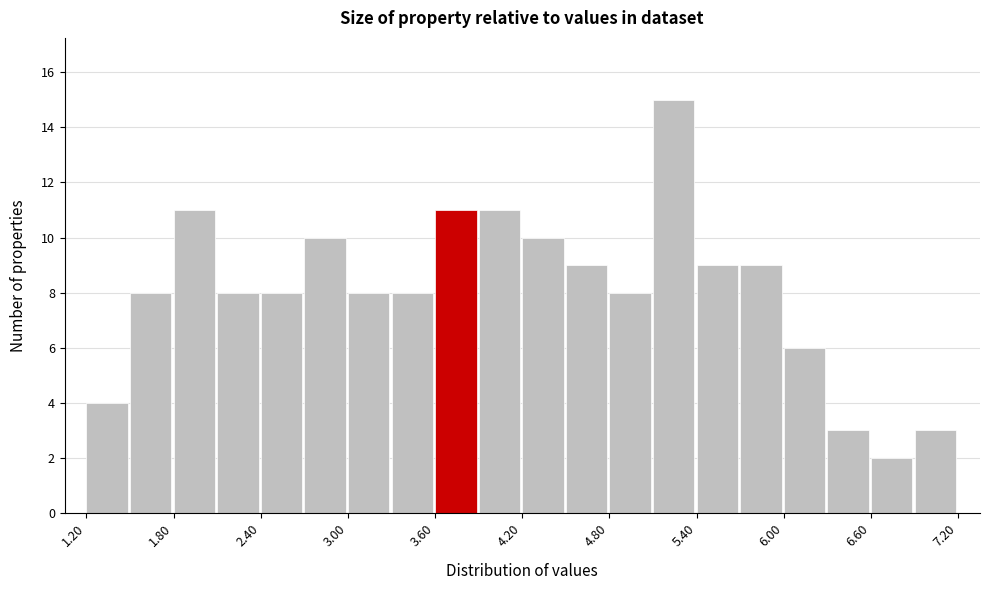

Read against the x-axis, roughly where is the centre of the tallest bar?

5.2